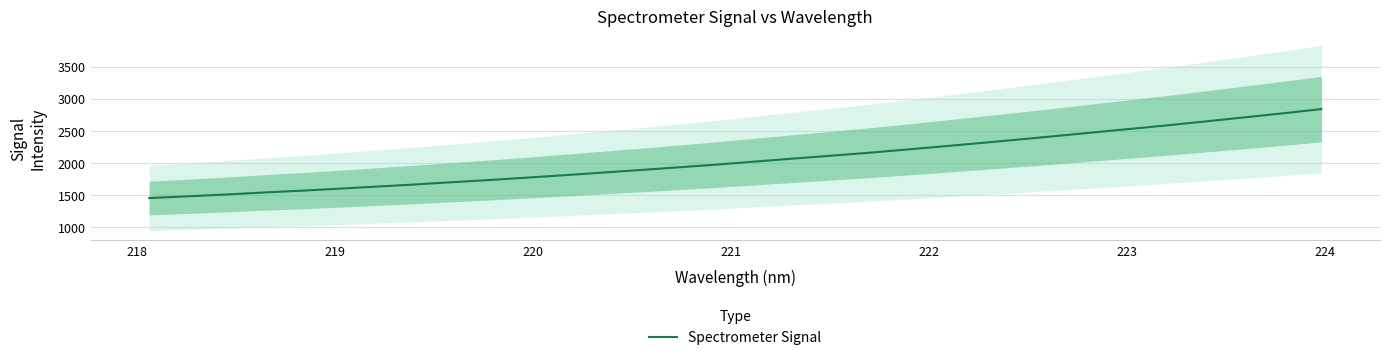

What is the difference between the maximum and minimum values?

1386.2